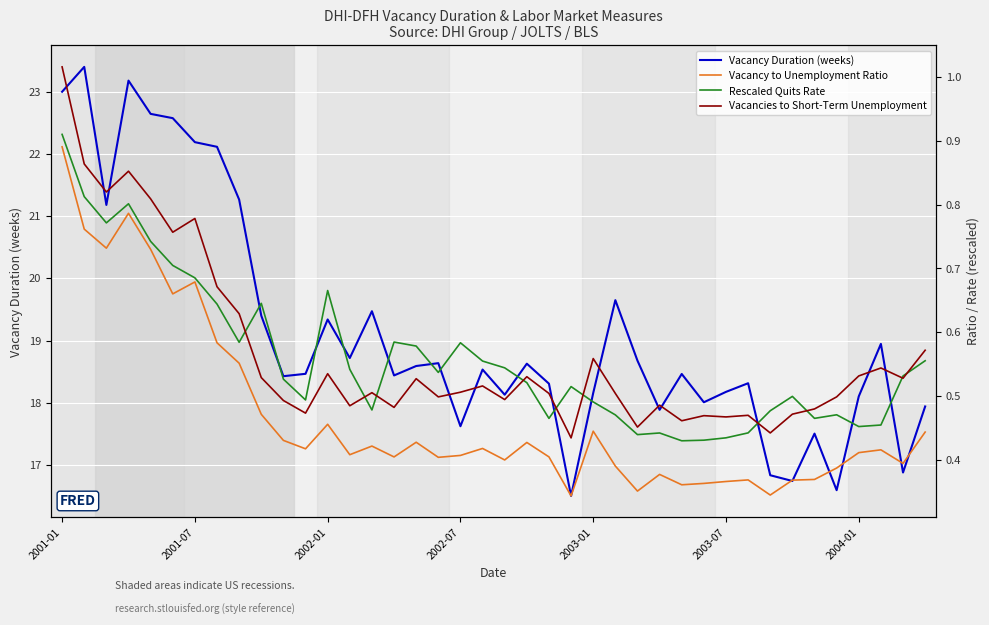

Is it true that Rescaled Quits Rate equals 0.5 at 38?

True